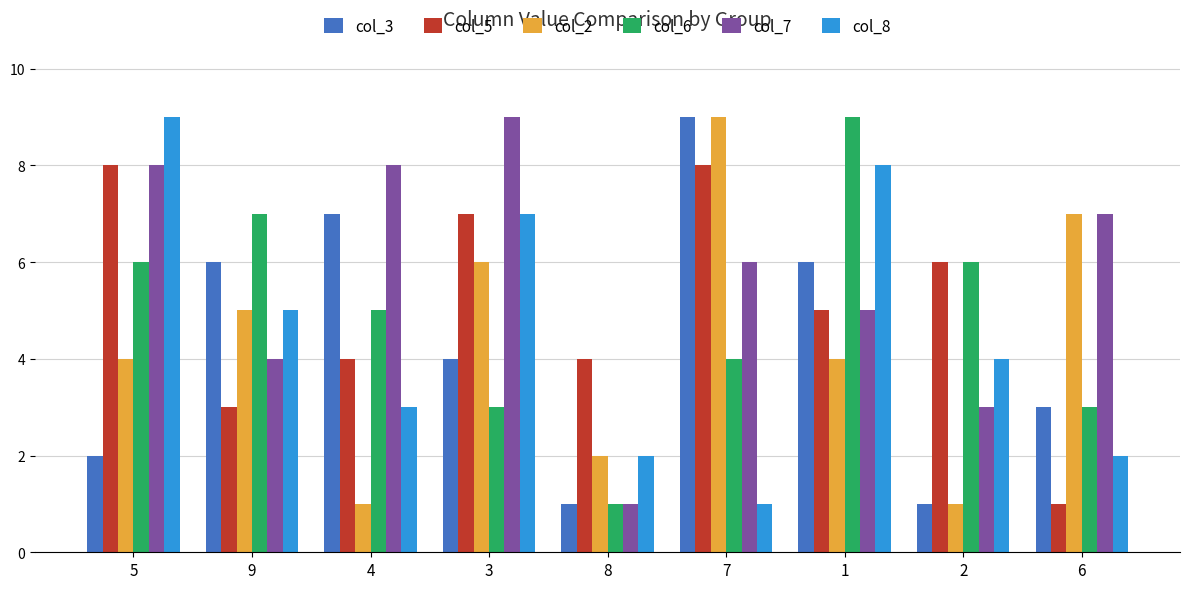

How many data points does each series have?

9